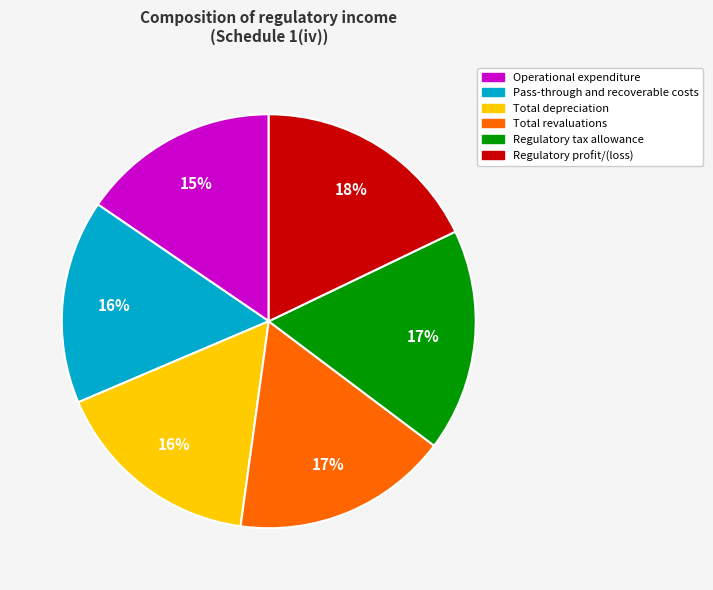

Between Operational expenditure and Total revaluations, which is larger?

Total revaluations